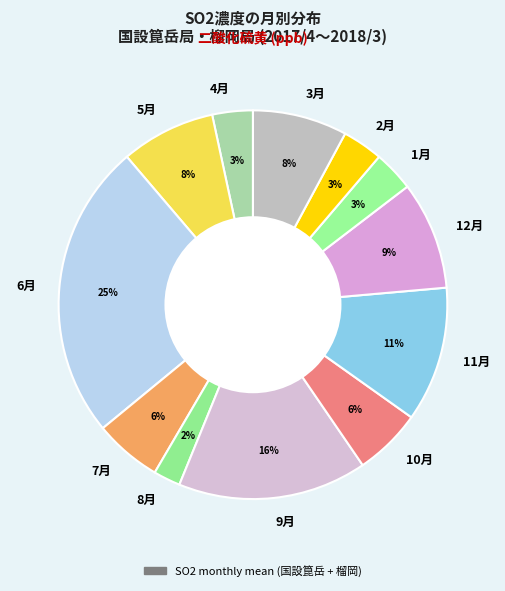

To the nearest percent, what is the average slice percentage?

8%